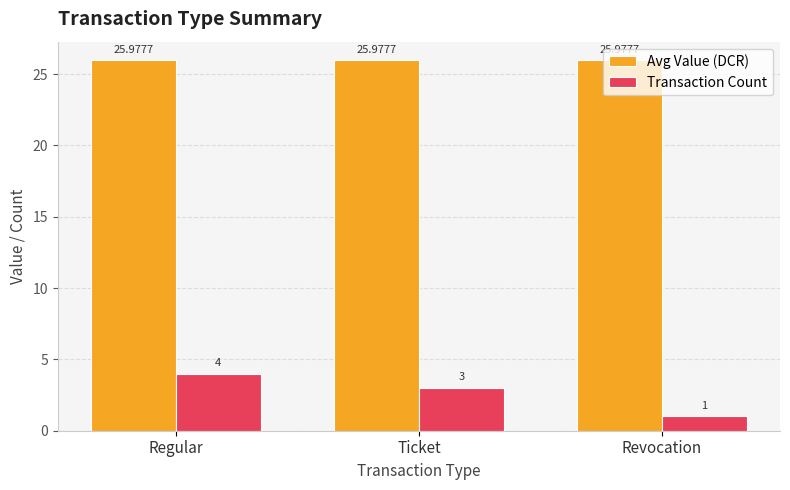

Reading left to right, list all the values displayed in this chart.

Avg Value (DCR): Regular=26.0	Ticket=26.0	Revocation=26.0
Transaction Count: Regular=4.0	Ticket=3.0	Revocation=1.0